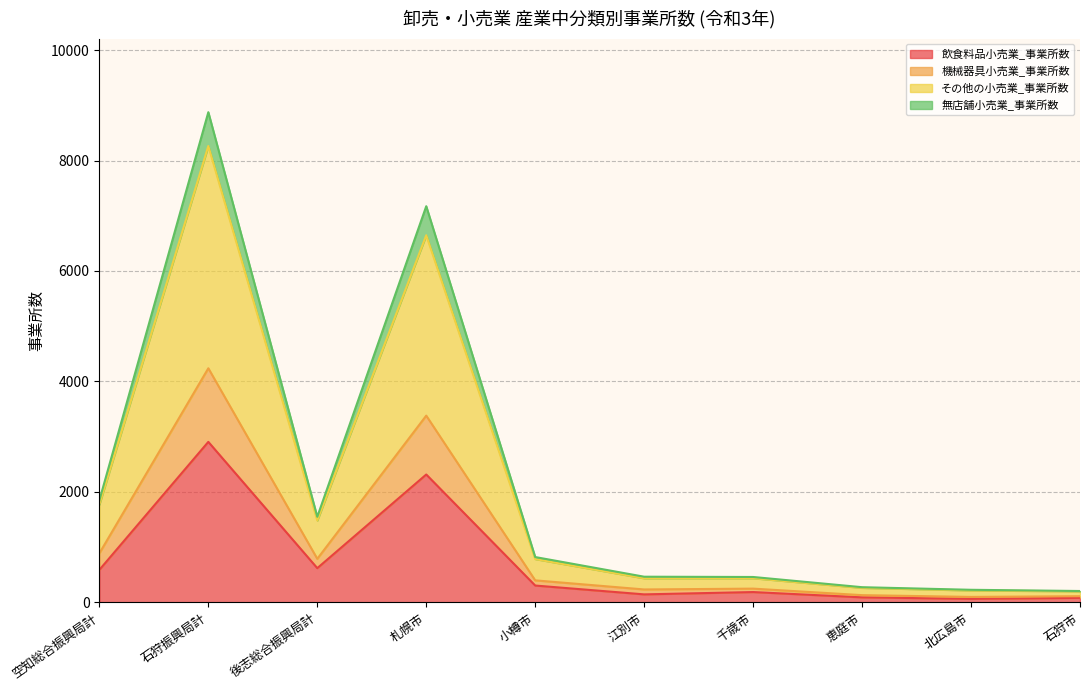

What is the total value across all series at 札幌市?

7173